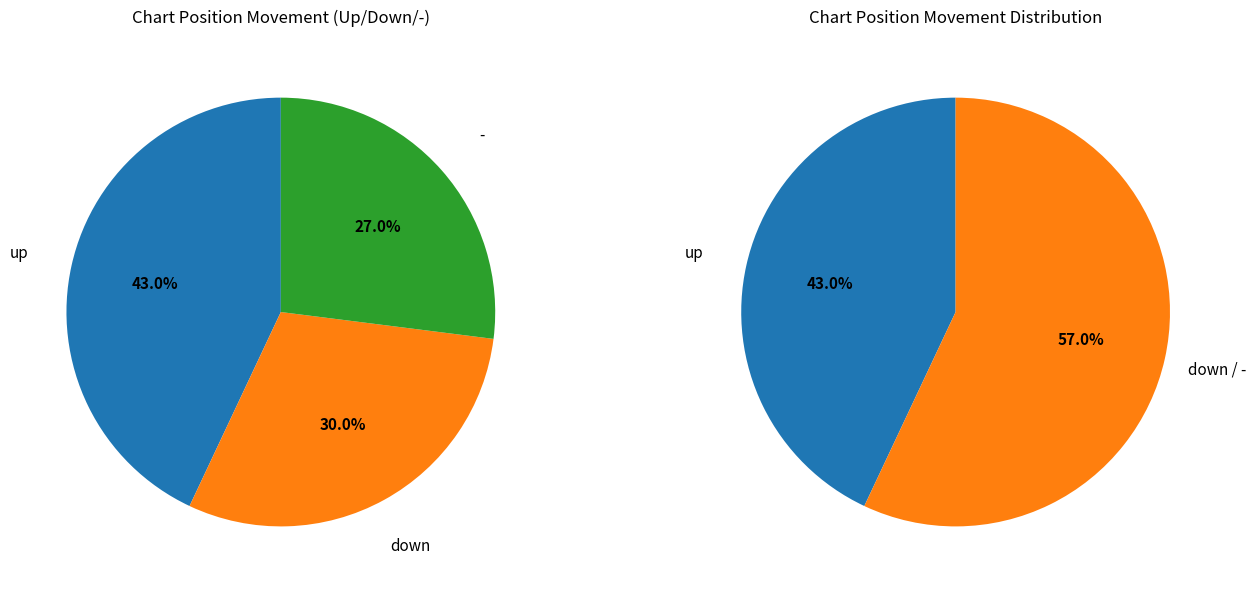

True or false: - accounts for 13% of the total.

False